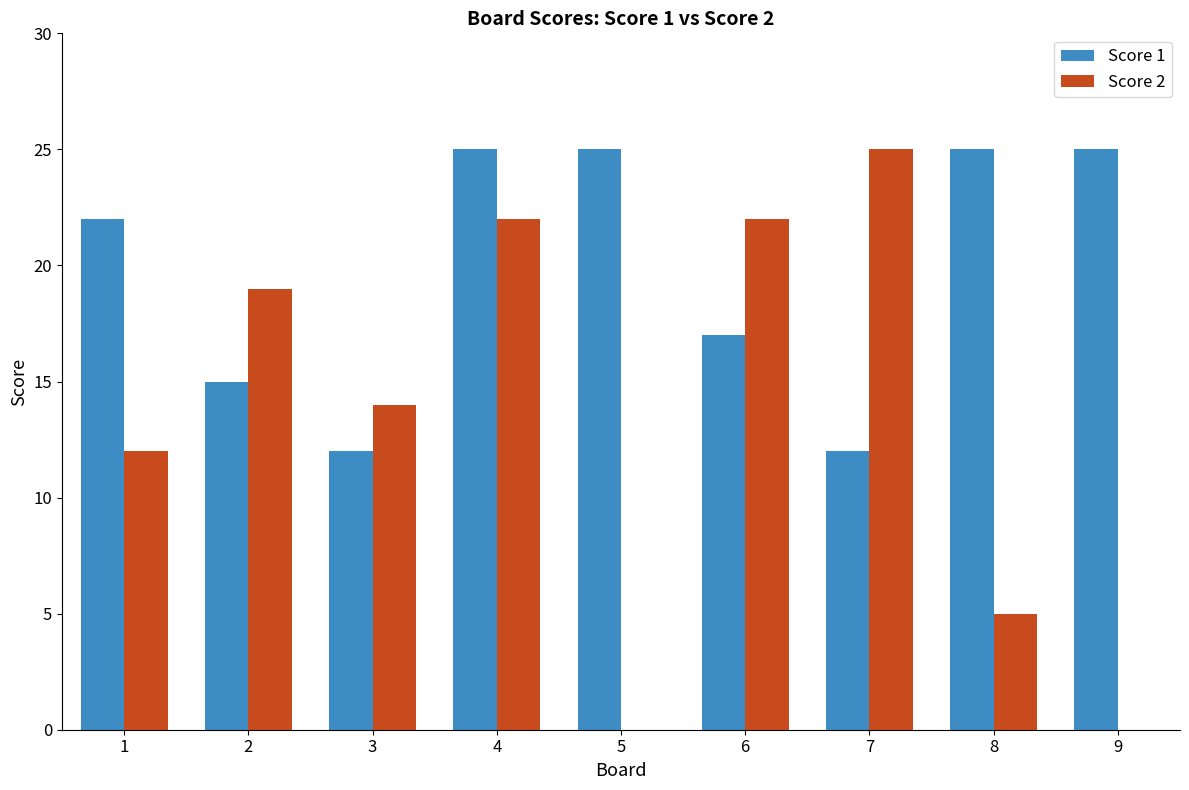

Reading left to right, list all the values displayed in this chart.

Score 1: 22	15	12	25	25	17	12	25	25
Score 2: 12	19	14	22	0	22	25	5	0